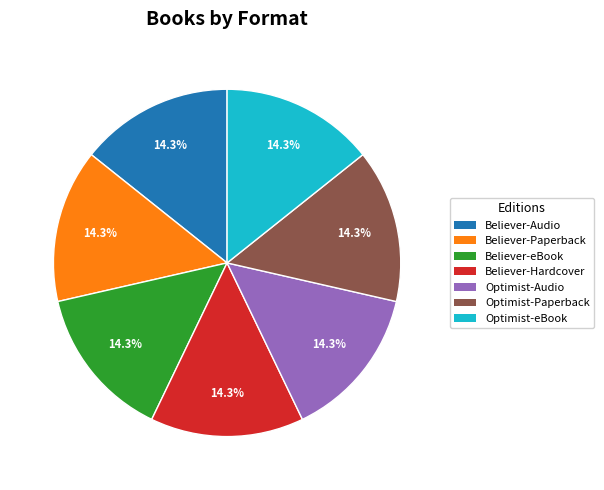

True or false: Believer-Audio accounts for 4% of the total.

False